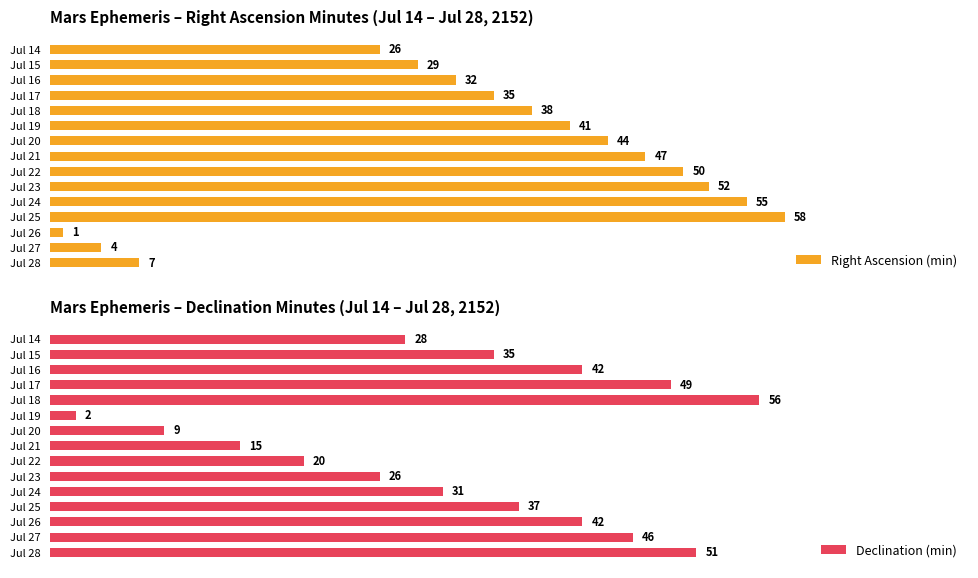

Where is Declination (min) nearest to the value 29?

Jul 14